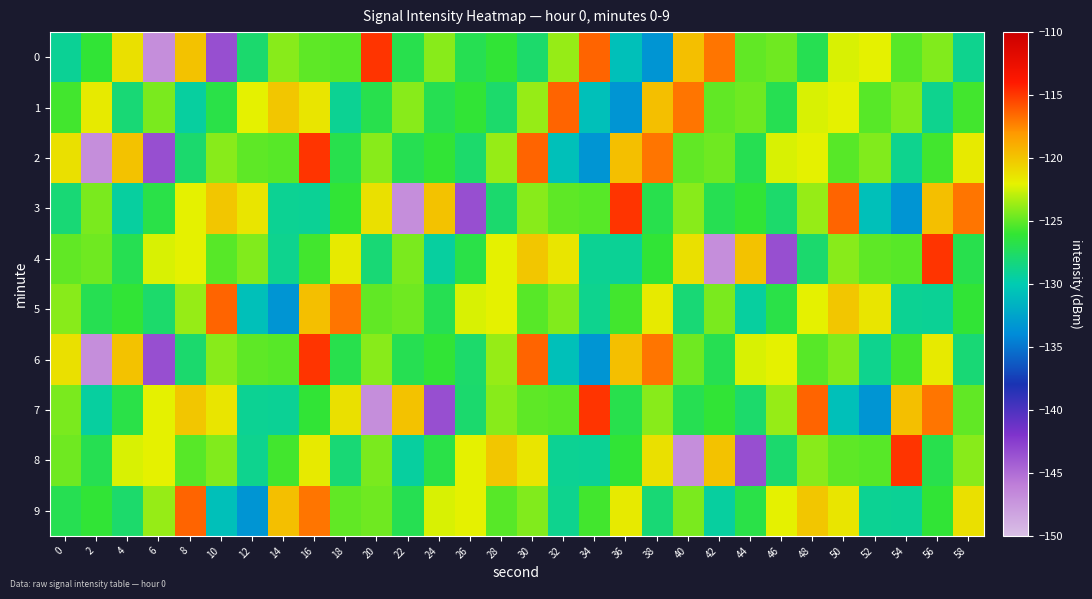

What is the total value across all series at 18?

-1246.9